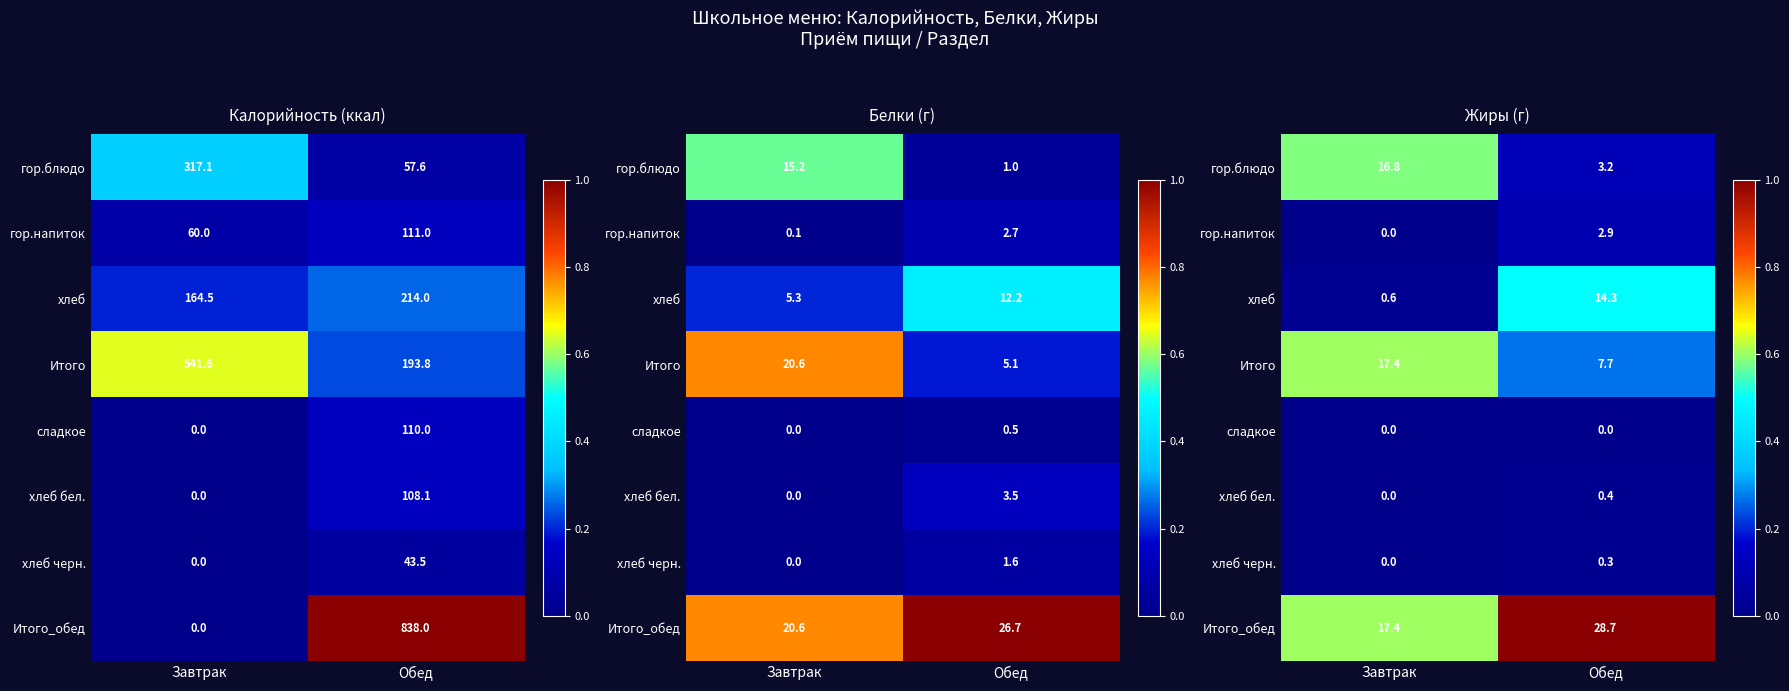

At how many categories does at least one series exceed 0?

2